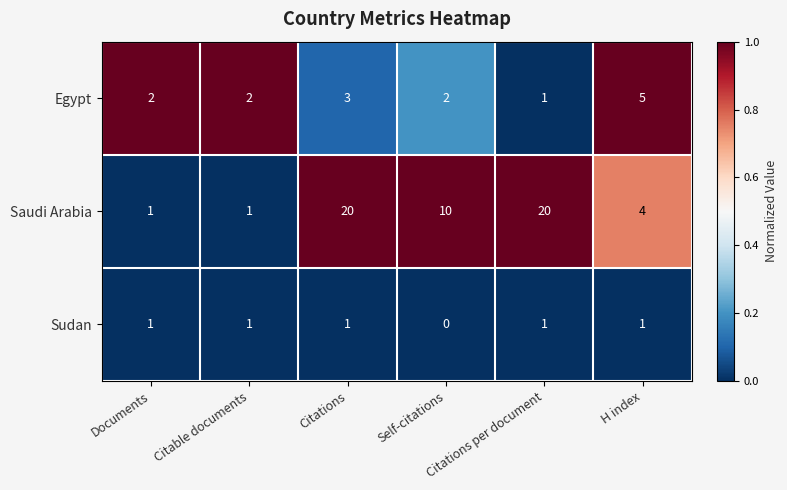

Which series has the largest total across all categories?

Saudi Arabia